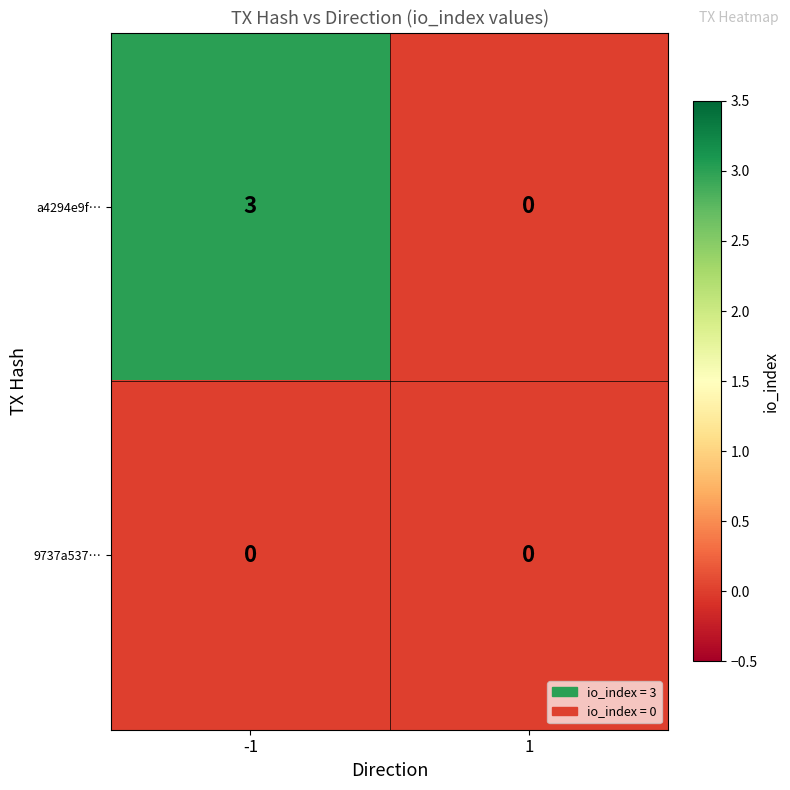

Which series has the largest range (max minus min)?

a4294e9f…